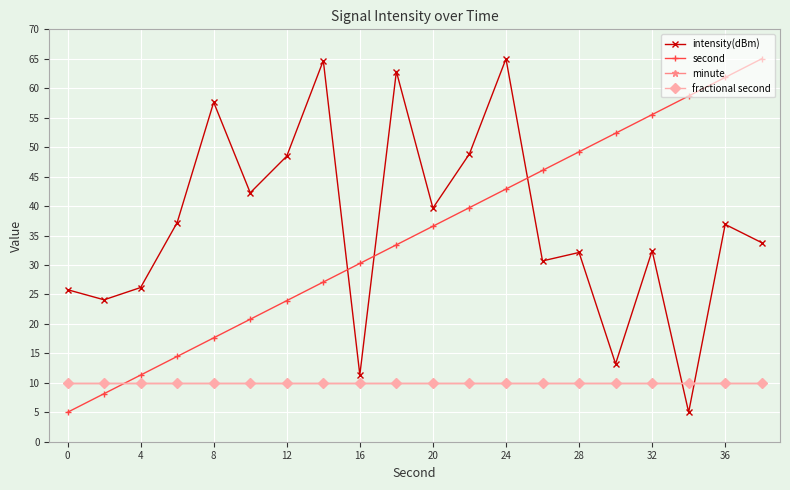

What is the lowest value of the minute series?

10.0